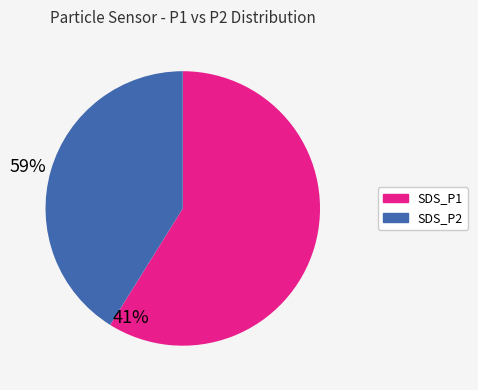

True or false: SDS_P2 accounts for 31% of the total.

False